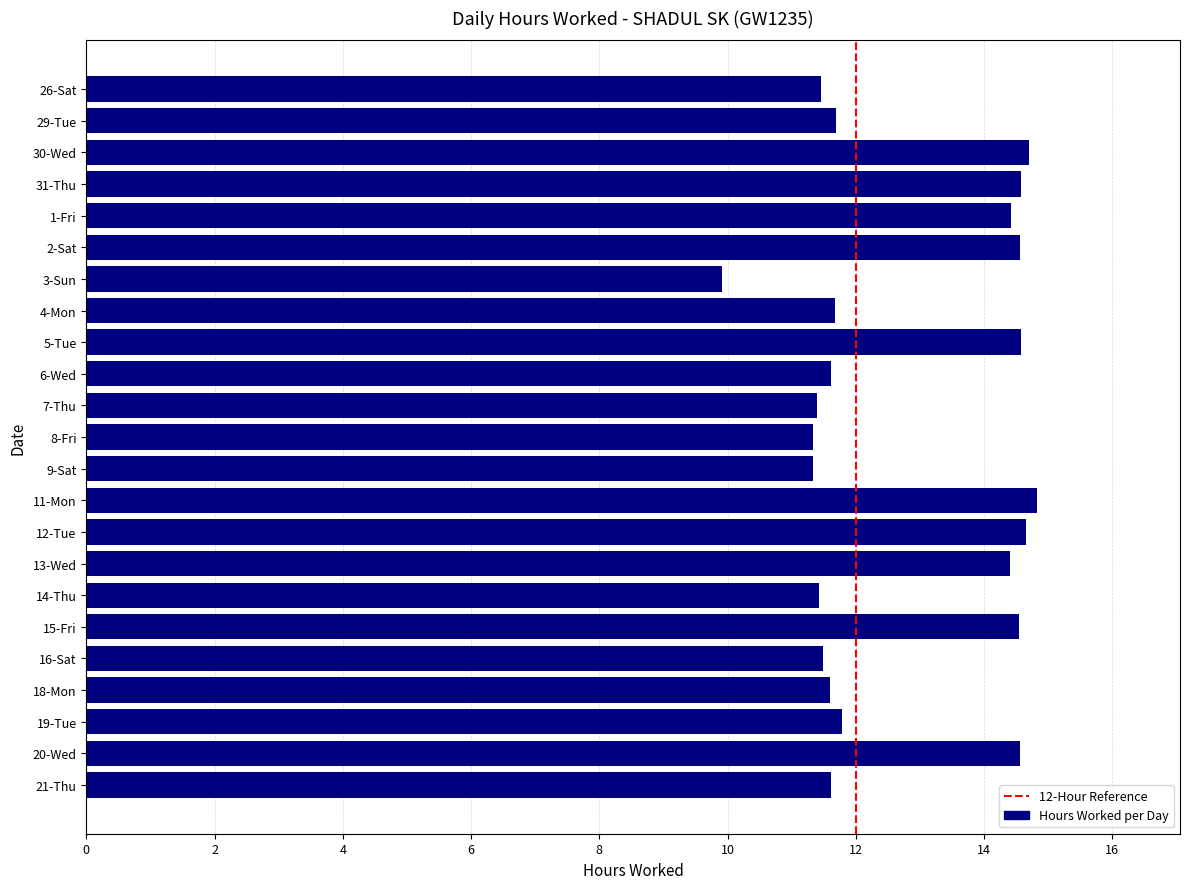

What is the label of the 5th bar from the bottom?

16-Sat